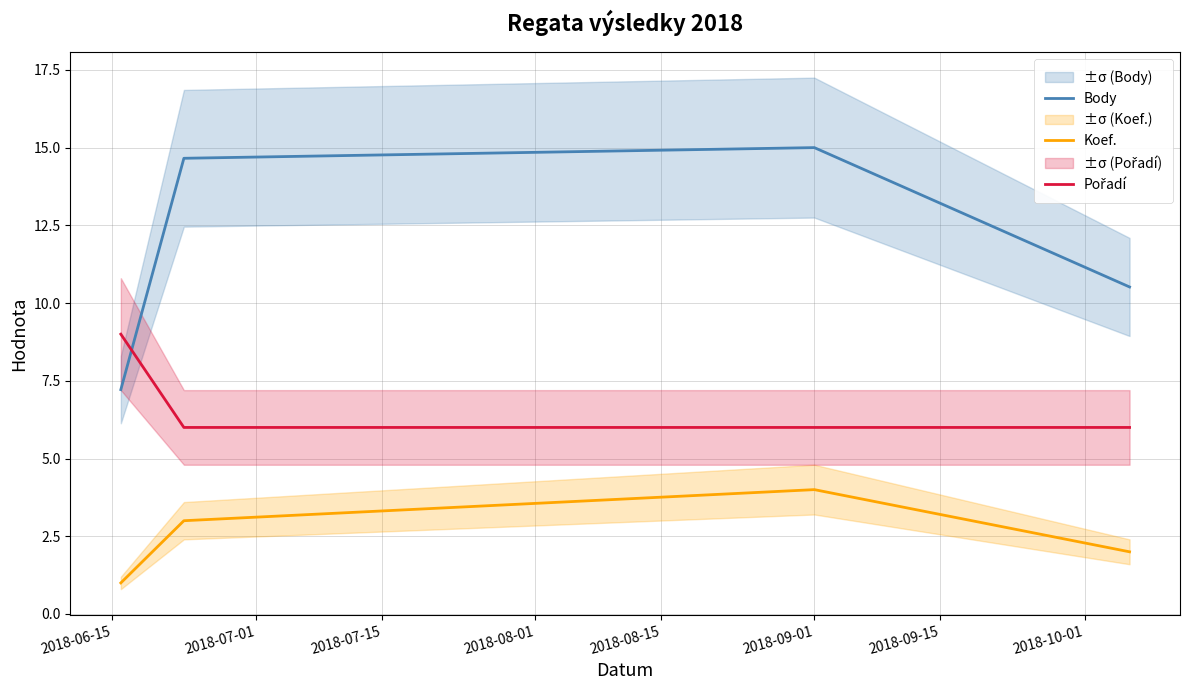

True or false: Body and Koef. intersect in this chart.

False